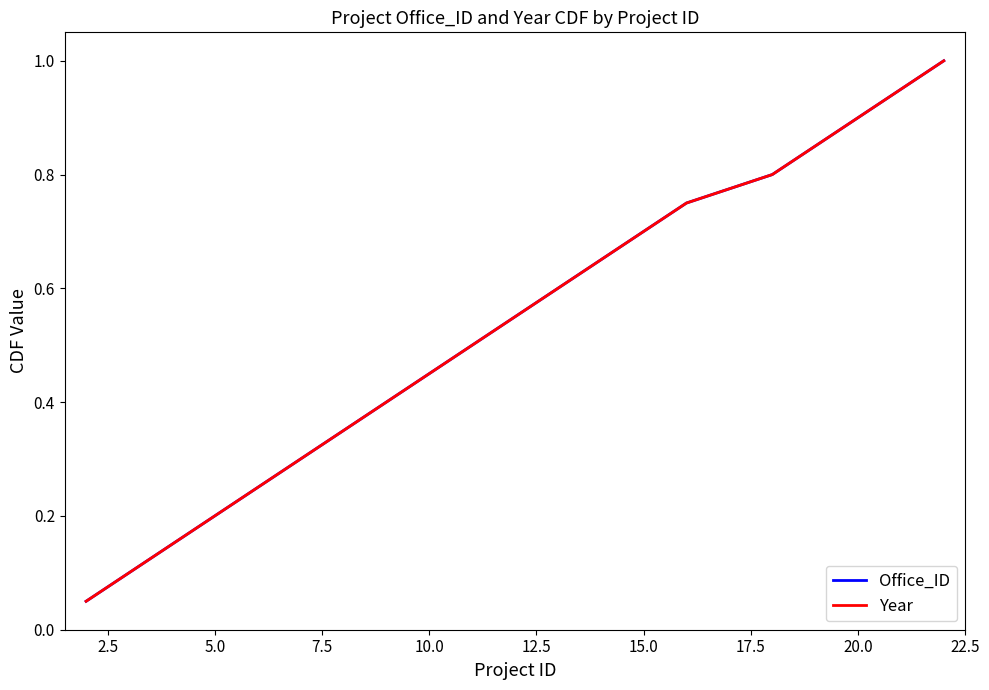

True or false: Year and Office_ID cross at least once.

False